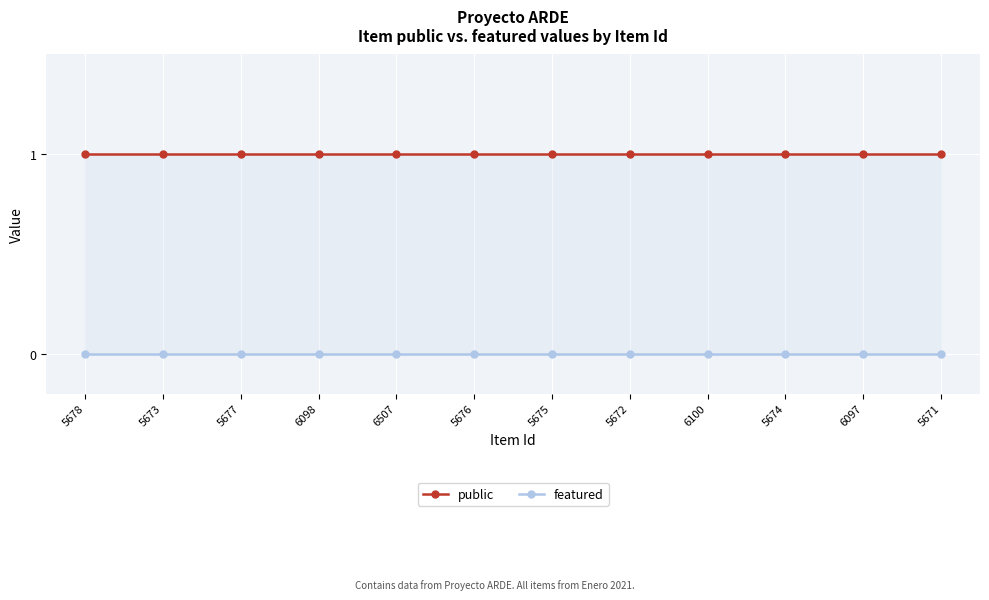

What is the difference between the highest and lowest values at 5671?

1